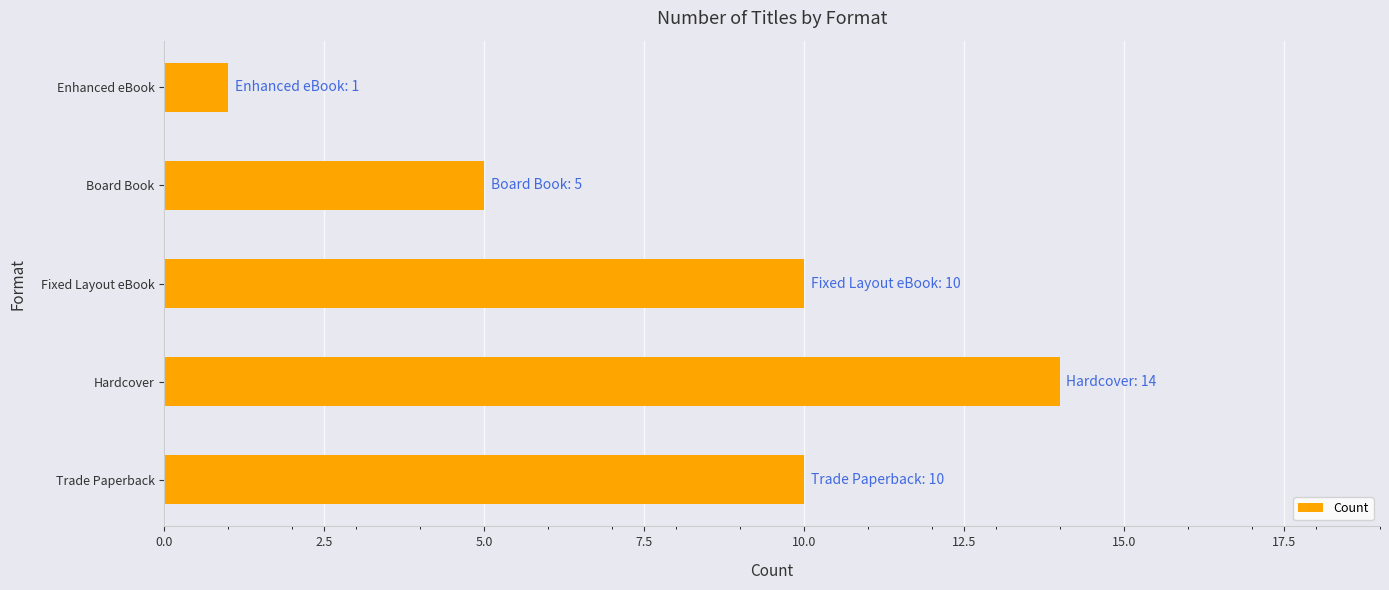

What is the approximate value at Fixed Layout eBook?

10